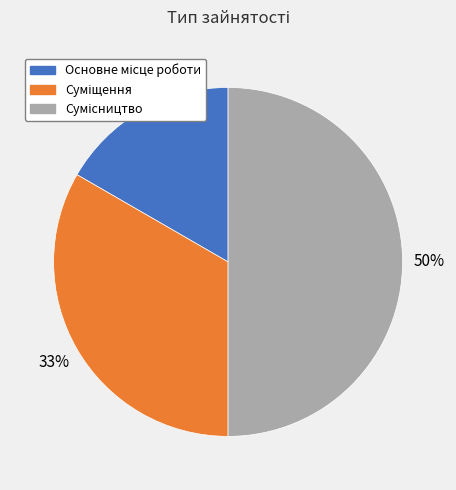

To the nearest percent, what is the difference between the largest and smallest slice percentages?

33%